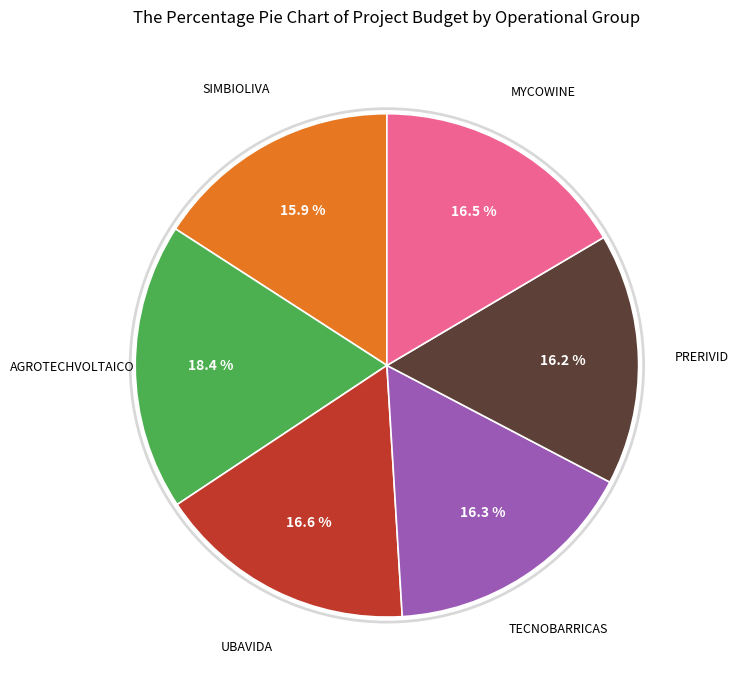

Does any single category account for the majority?

No